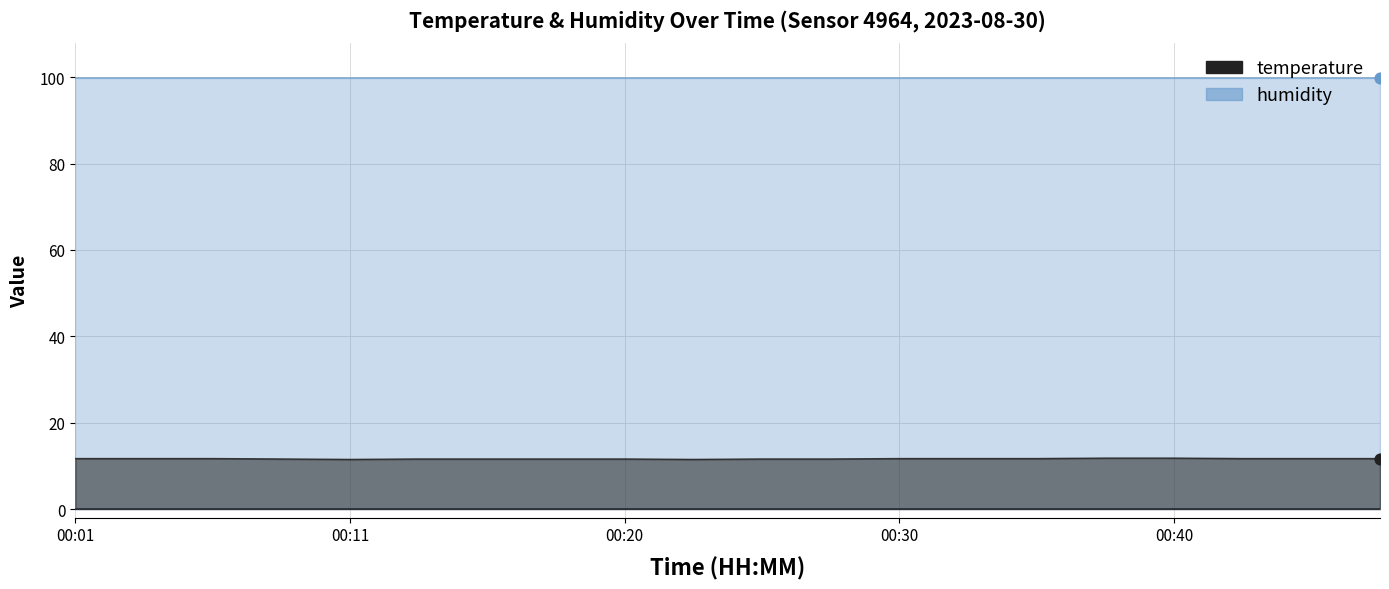

What is the ratio of the value at 00:43 to the value at 00:13?

1.0